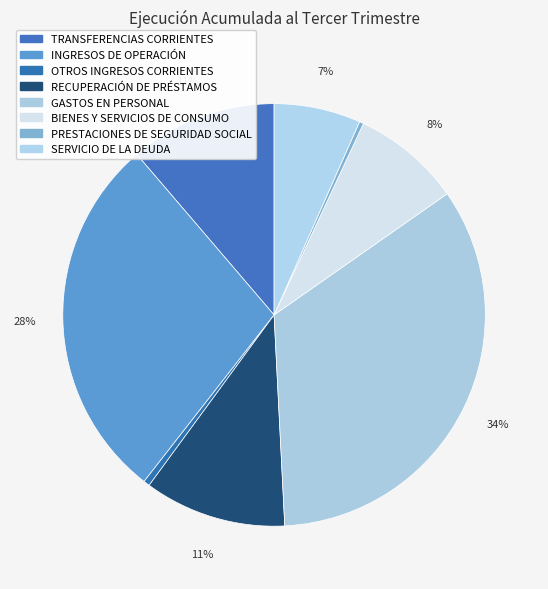

Which has a higher value, BIENES Y SERVICIOS DE CONSUMO or RECUPERACIÓN DE PRÉSTAMOS?

RECUPERACIÓN DE PRÉSTAMOS